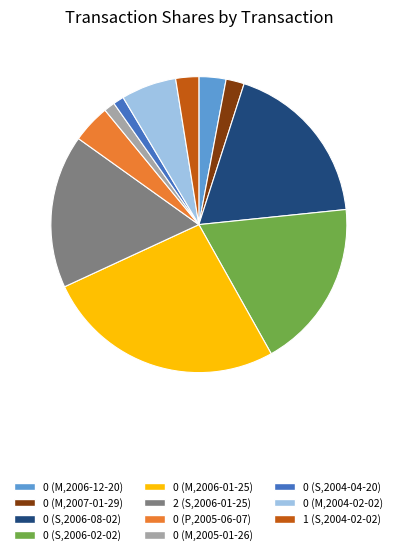

Do 0 (S,2004-04-20) and 0 (M,2005-01-26) together represent more than half of the pie?

No